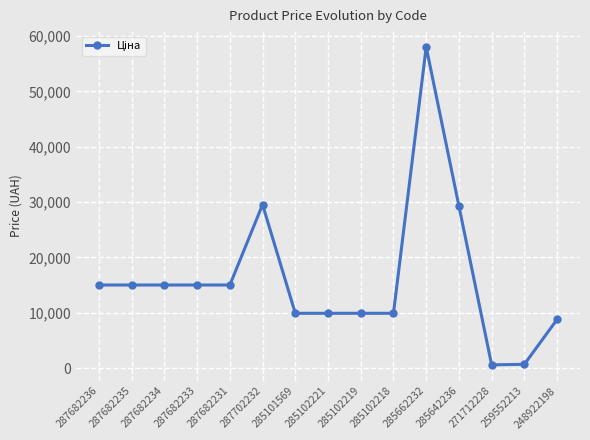

What value does the data have at 248922198?

8797.6